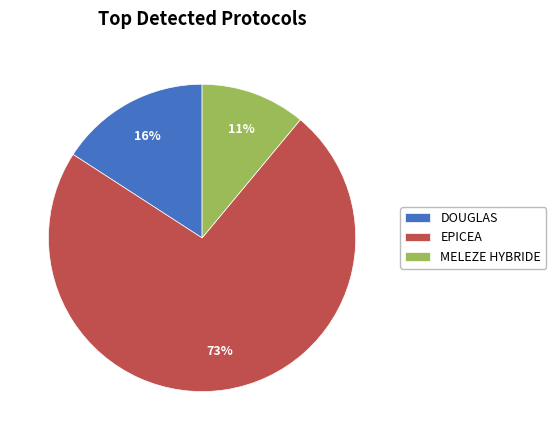

Combined, do EPICEA and DOUGLAS account for over 50%?

Yes